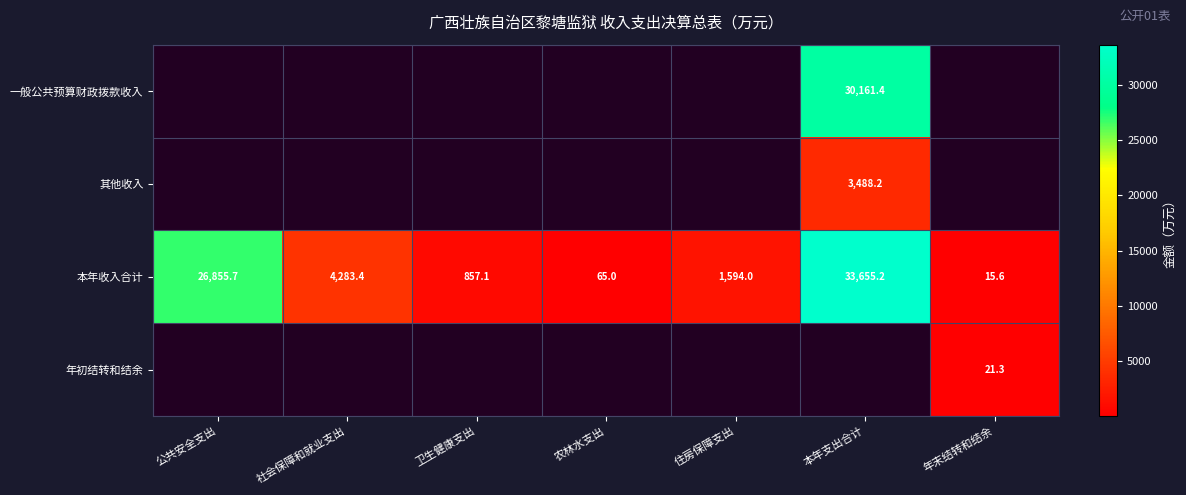

List the labels in order of 本年收入合计 value, smallest first.

年末结转和结余, 农林水支出, 卫生健康支出, 住房保障支出, 社会保障和就业支出, 公共安全支出, 本年支出合计